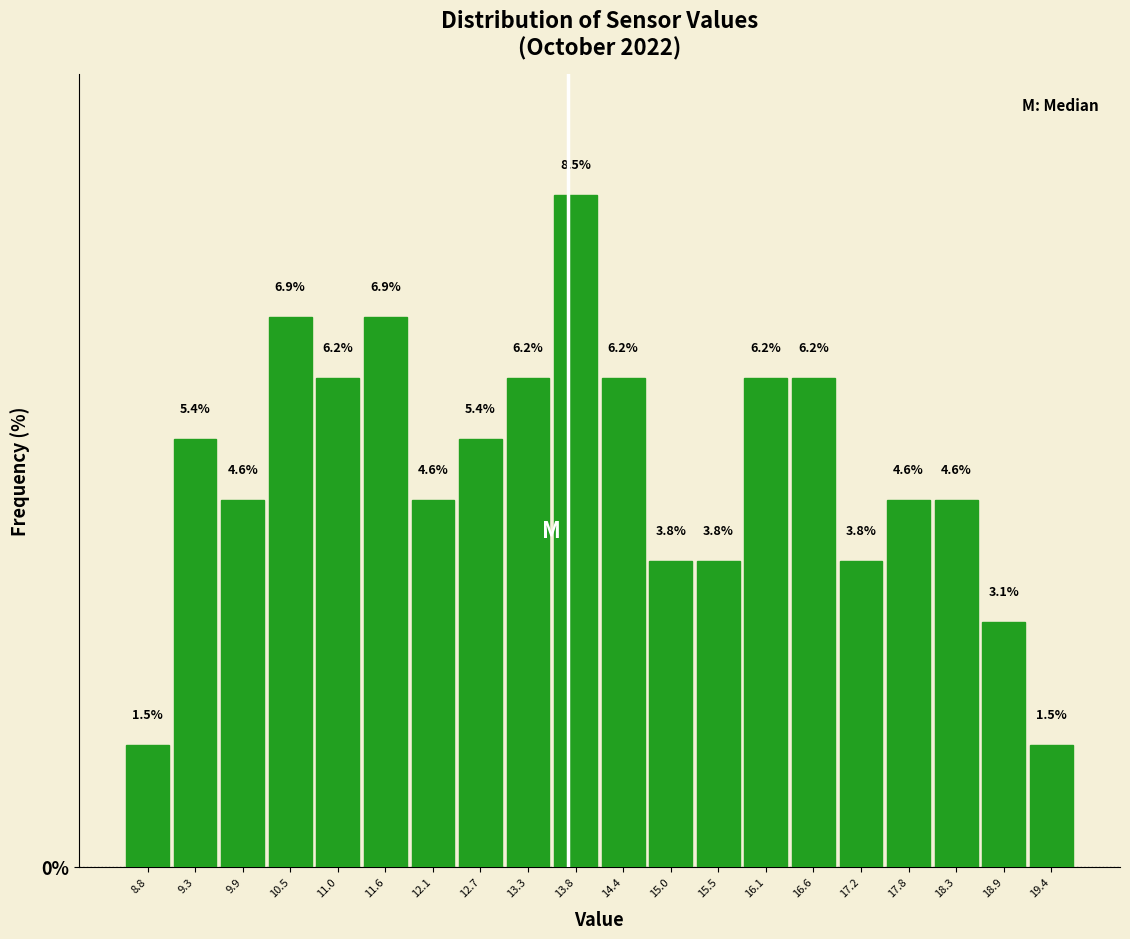

What is the height of the bar covering 16.4 to 16.9 on the x-axis? The bar edges are not printed on the chart, so give them approximately, as read against the axis.

6.2